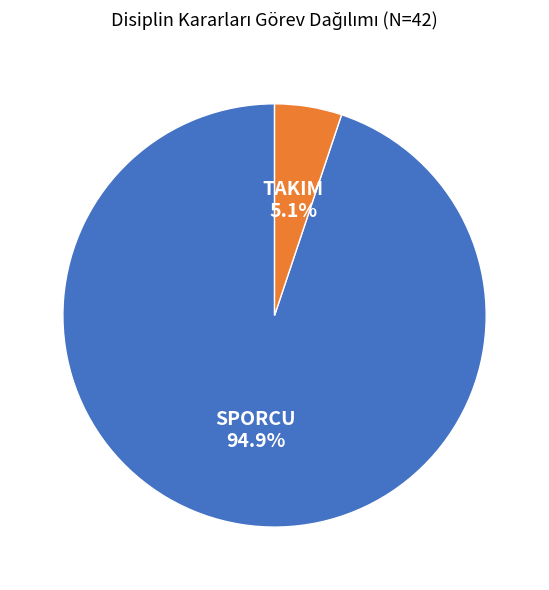

Rank the categories by value from highest to lowest.

SPORCU, TAKIM